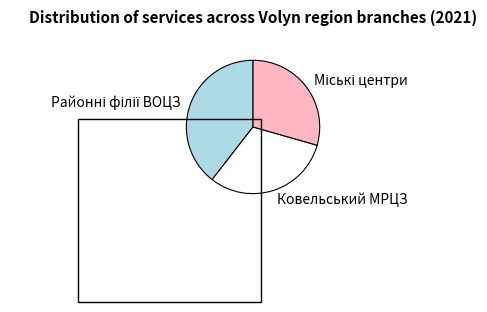

The Ковельський МРЦЗ slice represents 37% of the pie. True or false?

False